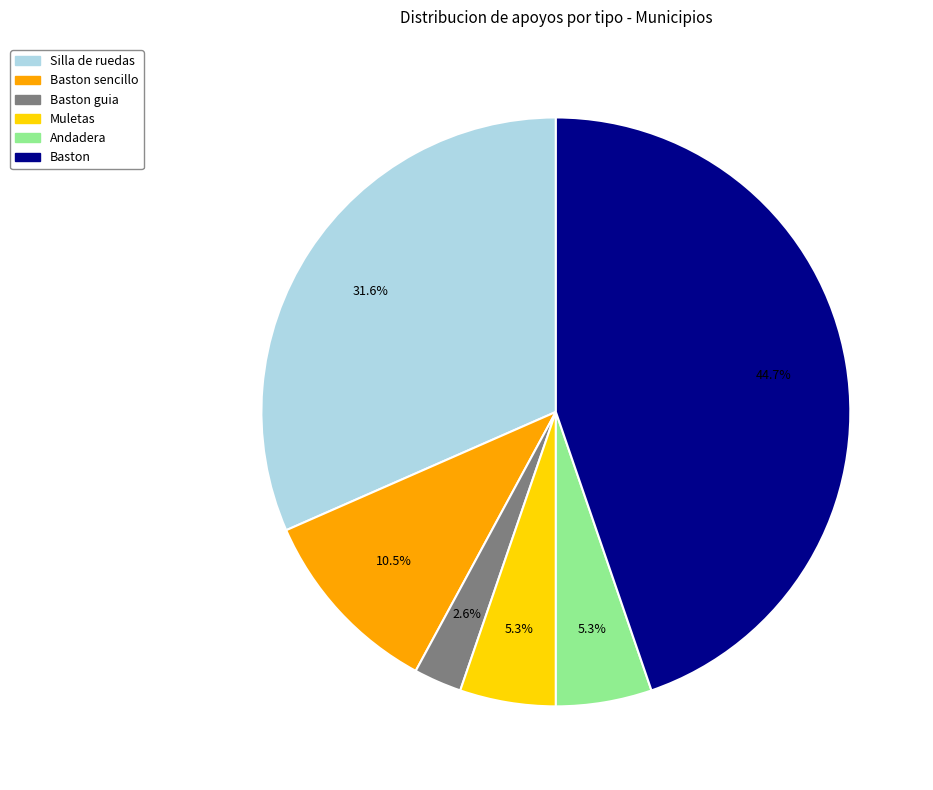

What percentage is NOT represented by Silla de ruedas?

68.4%